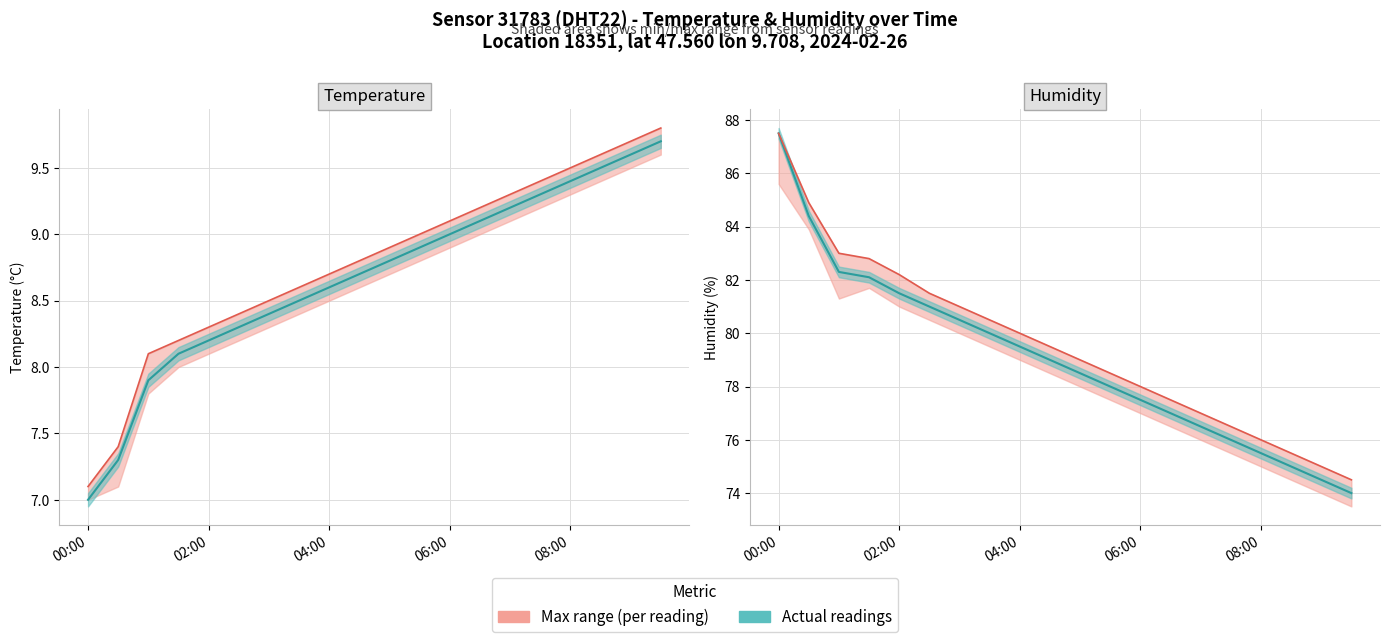

Count the number of categories in the chart.

20